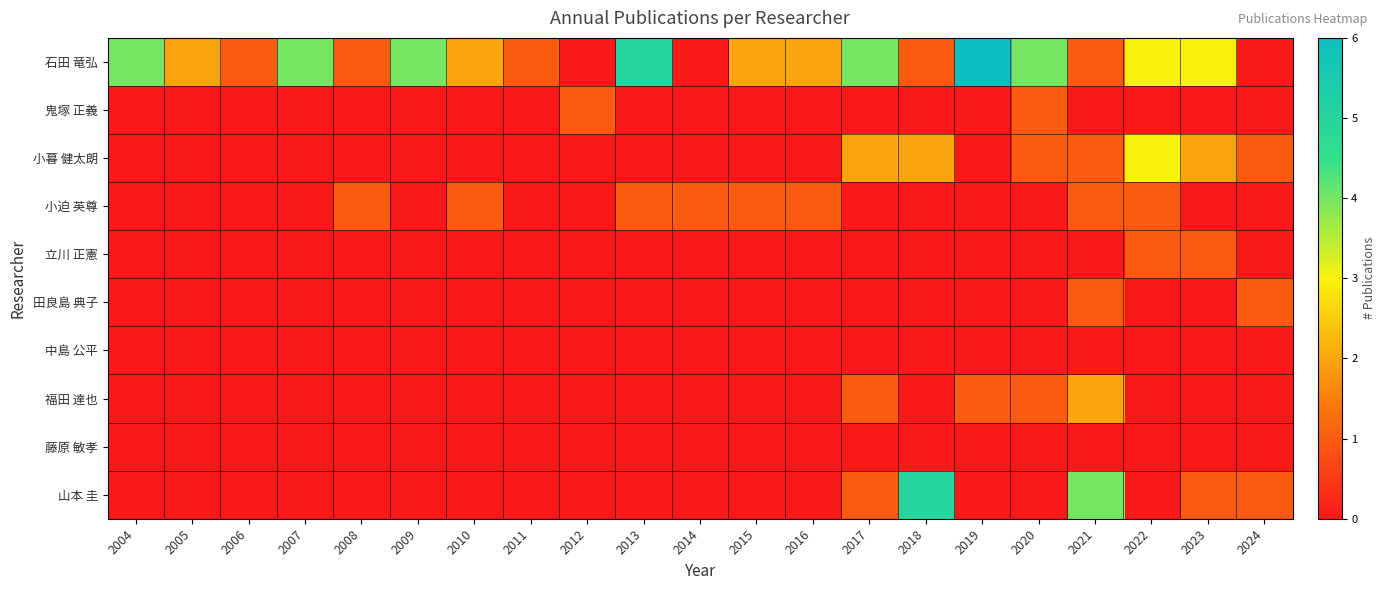

Reading left to right, extract all data points from this chart.

石田 竜弘: 2004=4	2005=2	2006=1	2007=4	2008=1	2009=4	2010=2	2011=1	2012=0	2013=5	2014=0	2015=2	2016=2	2017=4	2018=1	2019=6	2020=4	2021=1	2022=3	2023=3	2024=0
鬼塚 正義: 2004=0	2005=0	2006=0	2007=0	2008=0	2009=0	2010=0	2011=0	2012=1	2013=0	2014=0	2015=0	2016=0	2017=0	2018=0	2019=0	2020=1	2021=0	2022=0	2023=0	2024=0
小暮 健太朗: 2004=0	2005=0	2006=0	2007=0	2008=0	2009=0	2010=0	2011=0	2012=0	2013=0	2014=0	2015=0	2016=0	2017=2	2018=2	2019=0	2020=1	2021=1	2022=3	2023=2	2024=1
小迫 英尊: 2004=0	2005=0	2006=0	2007=0	2008=1	2009=0	2010=1	2011=0	2012=0	2013=1	2014=1	2015=1	2016=1	2017=0	2018=0	2019=0	2020=0	2021=1	2022=1	2023=0	2024=0
立川 正憲: 2004=0	2005=0	2006=0	2007=0	2008=0	2009=0	2010=0	2011=0	2012=0	2013=0	2014=0	2015=0	2016=0	2017=0	2018=0	2019=0	2020=0	2021=0	2022=1	2023=1	2024=0
田良島 典子: 2004=0	2005=0	2006=0	2007=0	2008=0	2009=0	2010=0	2011=0	2012=0	2013=0	2014=0	2015=0	2016=0	2017=0	2018=0	2019=0	2020=0	2021=1	2022=0	2023=0	2024=1
中島 公平: 2004=0	2005=0	2006=0	2007=0	2008=0	2009=0	2010=0	2011=0	2012=0	2013=0	2014=0	2015=0	2016=0	2017=0	2018=0	2019=0	2020=0	2021=0	2022=0	2023=0	2024=0
福田 達也: 2004=0	2005=0	2006=0	2007=0	2008=0	2009=0	2010=0	2011=0	2012=0	2013=0	2014=0	2015=0	2016=0	2017=1	2018=0	2019=1	2020=1	2021=2	2022=0	2023=0	2024=0
藤原 敏孝: 2004=0	2005=0	2006=0	2007=0	2008=0	2009=0	2010=0	2011=0	2012=0	2013=0	2014=0	2015=0	2016=0	2017=0	2018=0	2019=0	2020=0	2021=0	2022=0	2023=0	2024=0
山本 圭: 2004=0	2005=0	2006=0	2007=0	2008=0	2009=0	2010=0	2011=0	2012=0	2013=0	2014=0	2015=0	2016=0	2017=1	2018=5	2019=0	2020=0	2021=4	2022=0	2023=1	2024=1